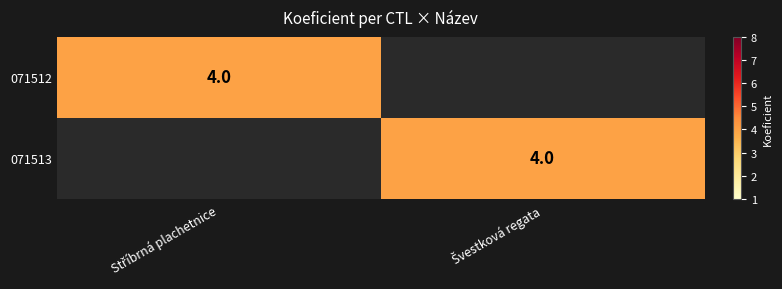

What is the average value of the 071512 series?

2